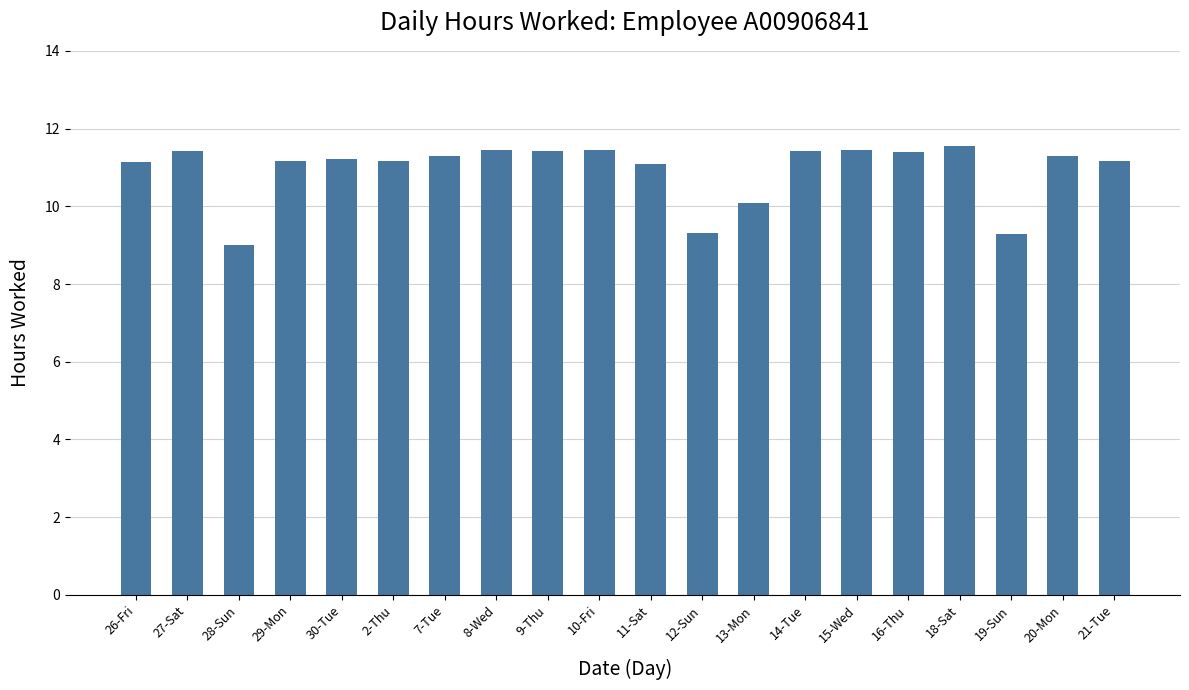

What is the label of the 15th bar from the right?

2-Thu